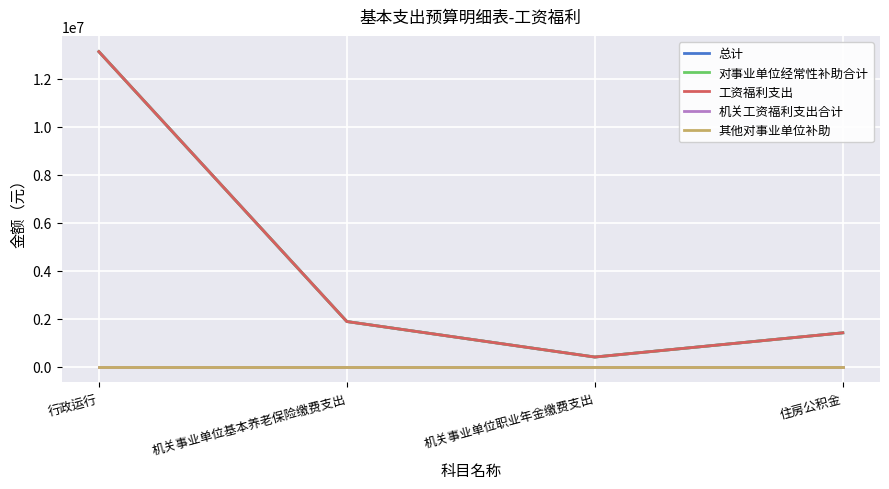

Does the chart display data point markers on the line(s)?

No